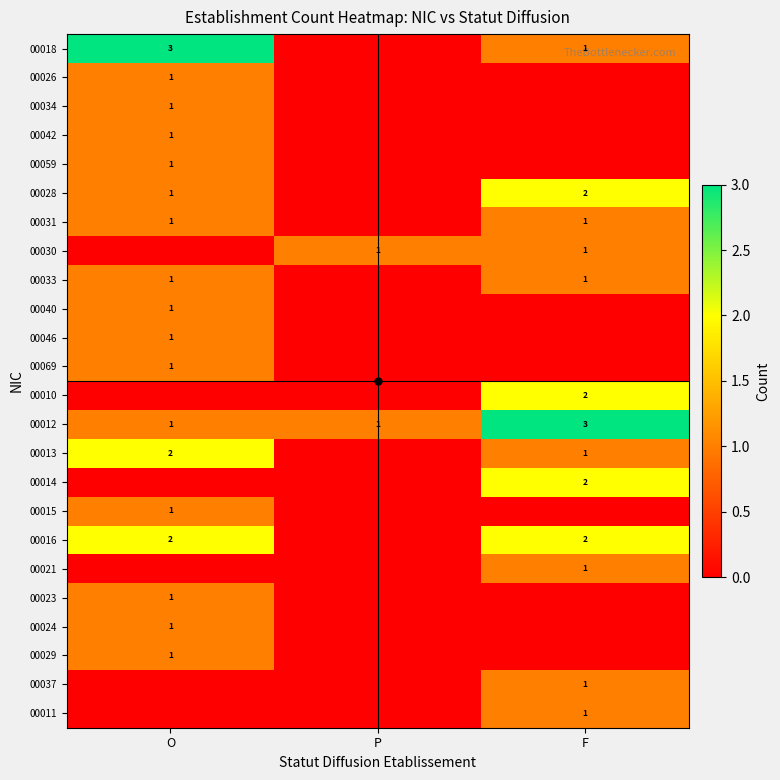

What is the difference between the 00014 values at O and F?

2